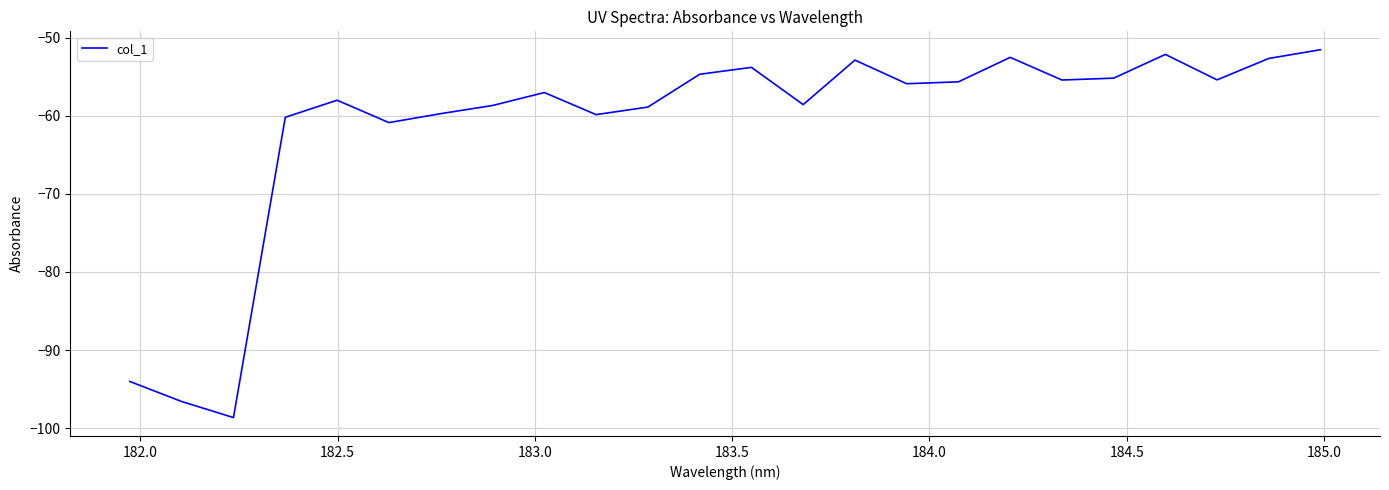

What is the minimum value shown in the chart?

-98.7